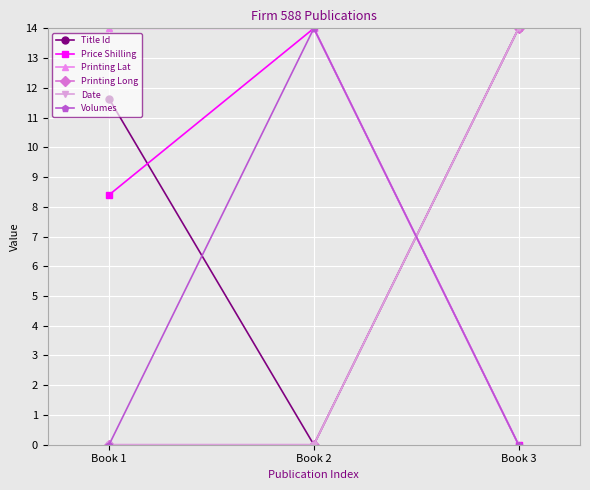

Does the chart have visible grid lines?

Yes